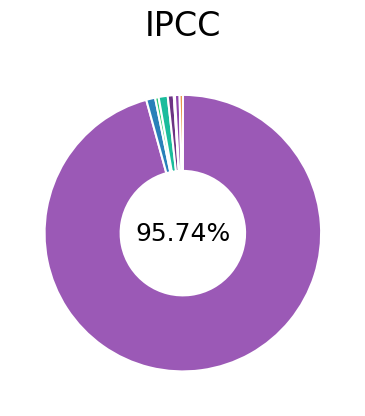

Which category has the biggest portion of the pie?

CHARME